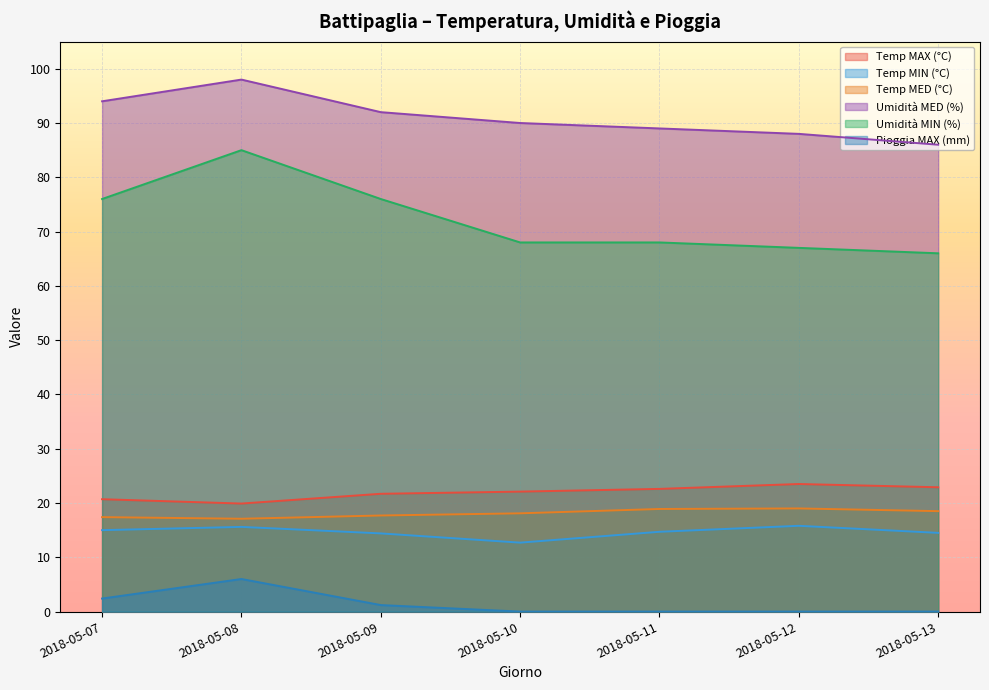

At which category is the sum across all series the highest?

2018-05-08